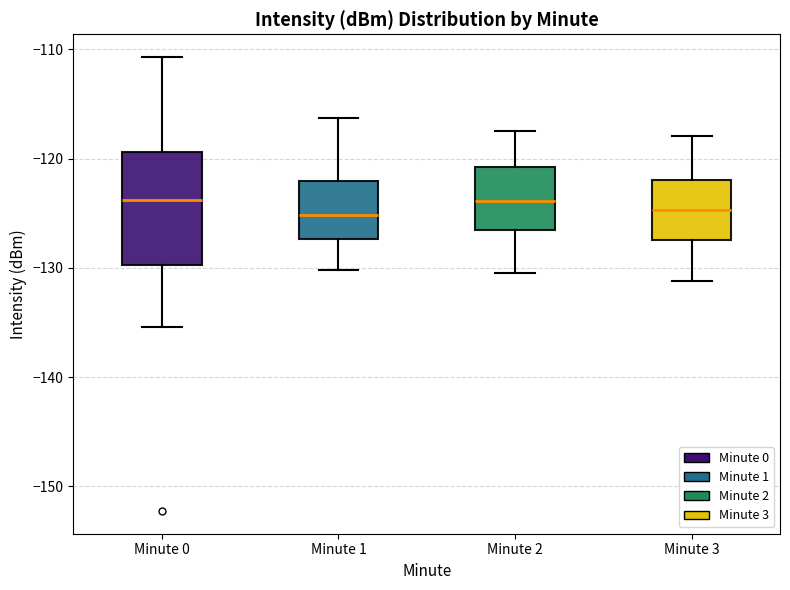

Comparing the boxes themselves (not the whiskers), which one is the tallest?

Minute 0